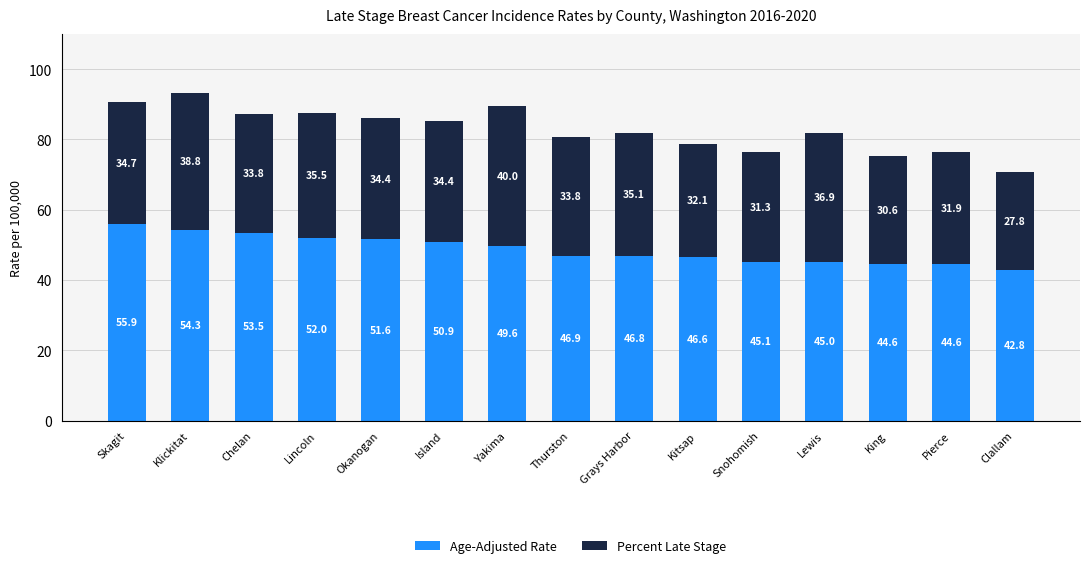

What is the sum of all Age-Adjusted Rate values?

730.2